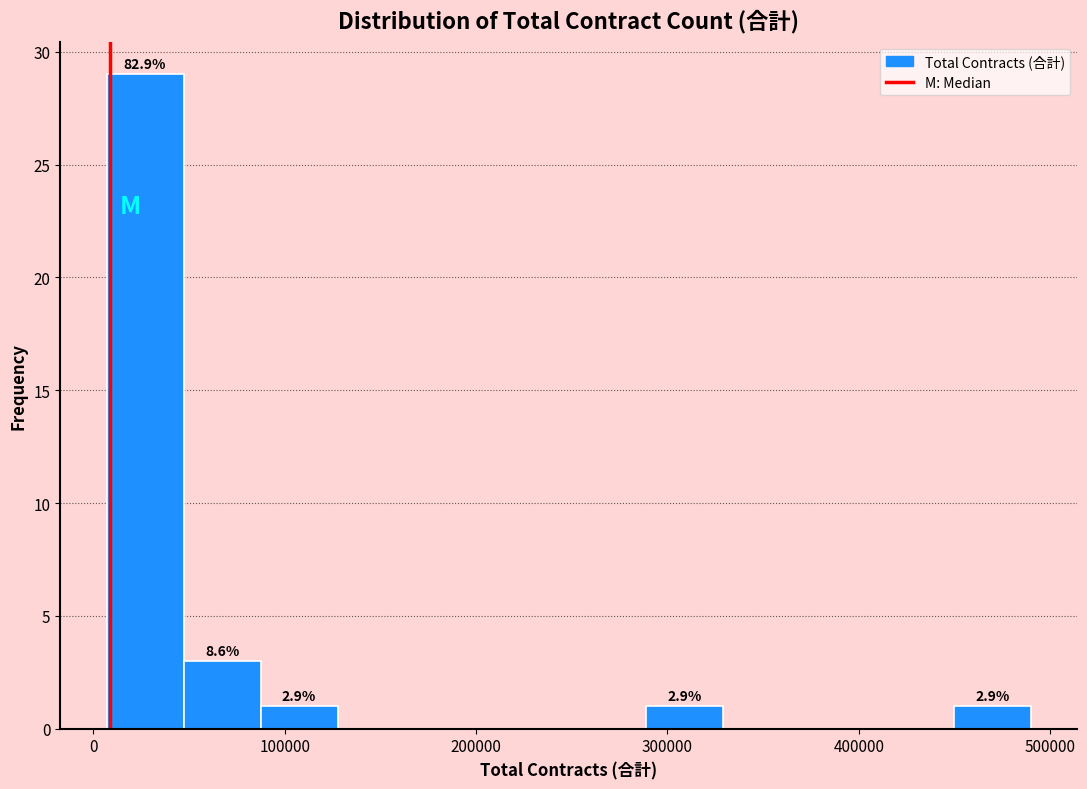

Over which range of the x-axis is the bar tallest?

10000 to 50000